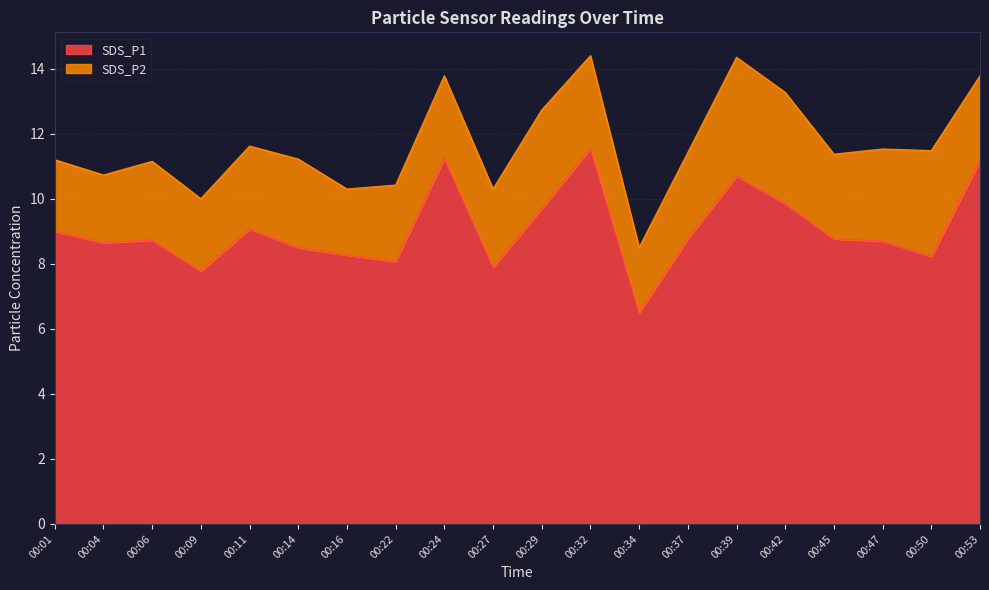

How many values are below 8?

3